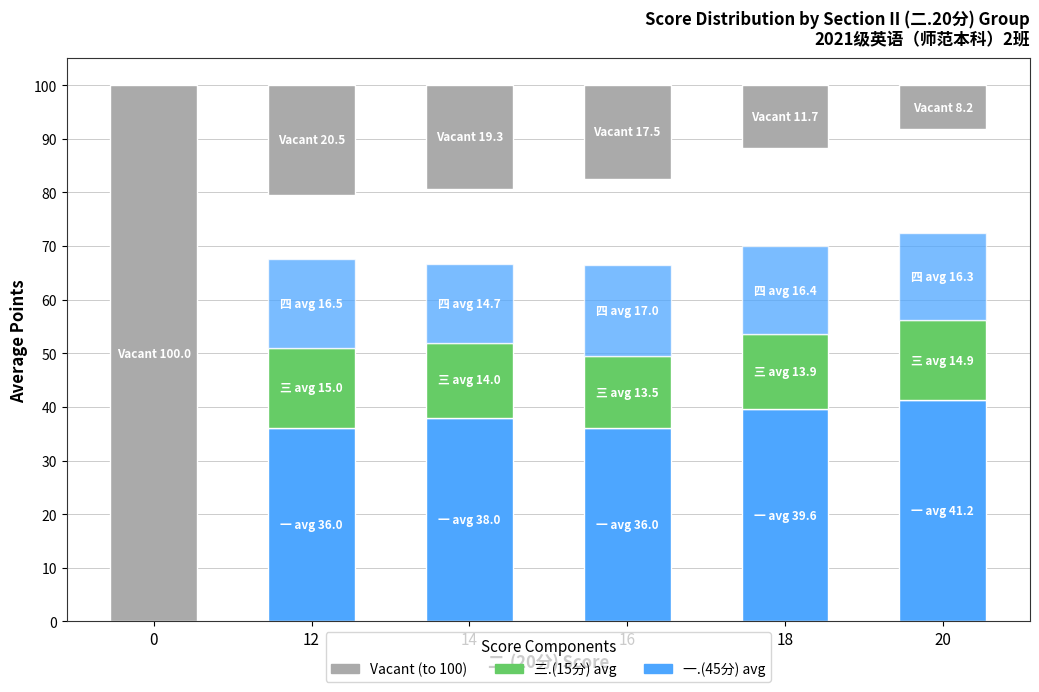

What is the value of the Vacant bar at the 6th from the left?

8.2